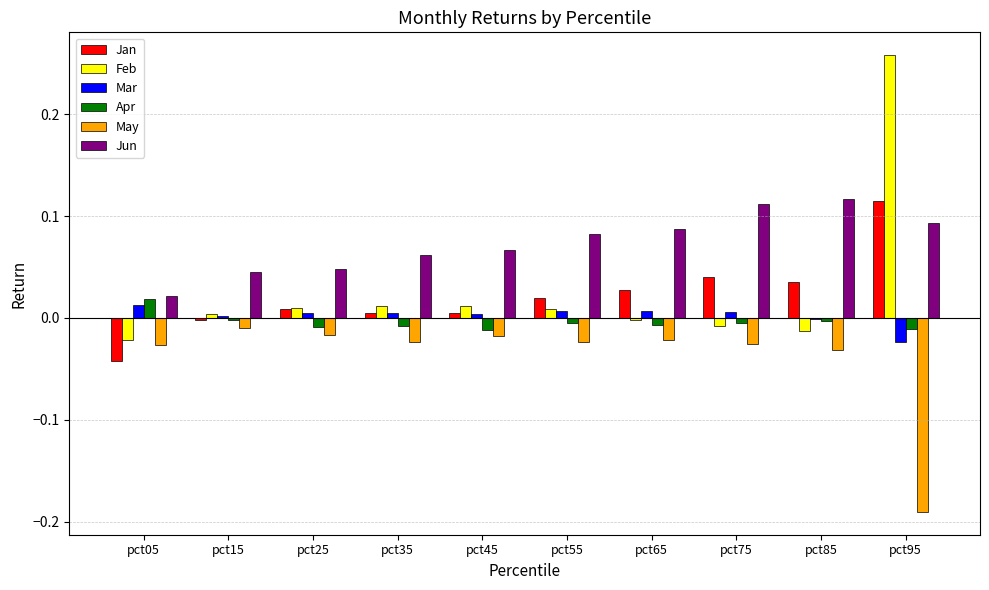

How many distinct data groups are displayed?

6